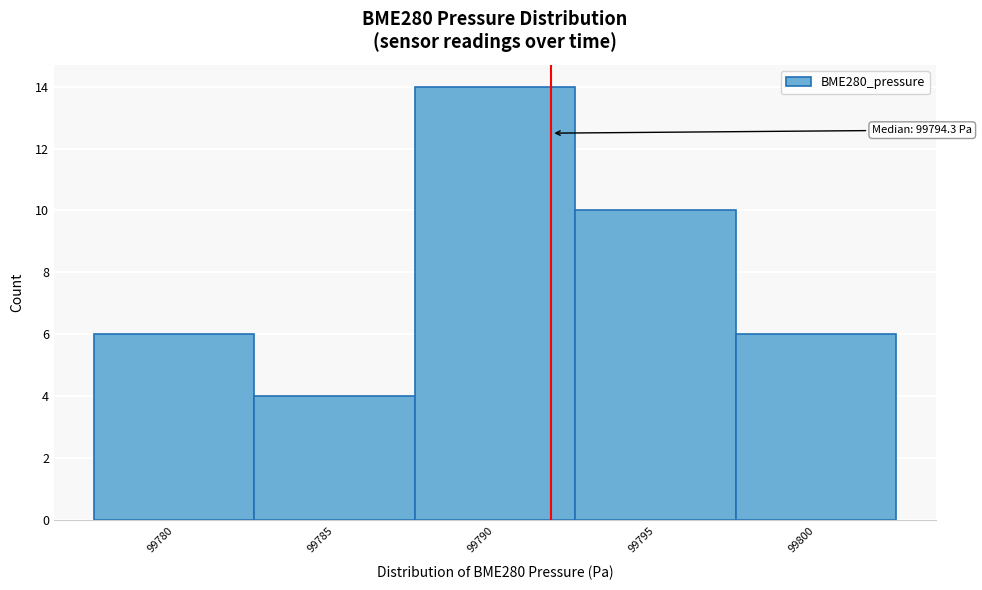

Reading left to right, transcribe all the data shown in this chart.

99780=6	99785=4	99790=14	99795=10	99800=6